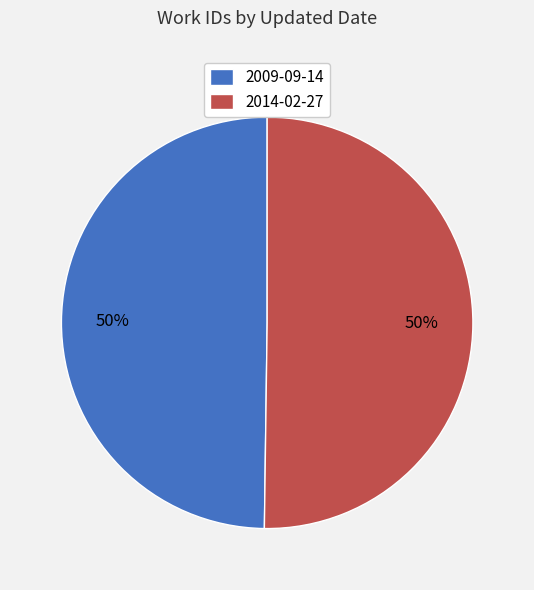

Count the number of slices in the pie.

2